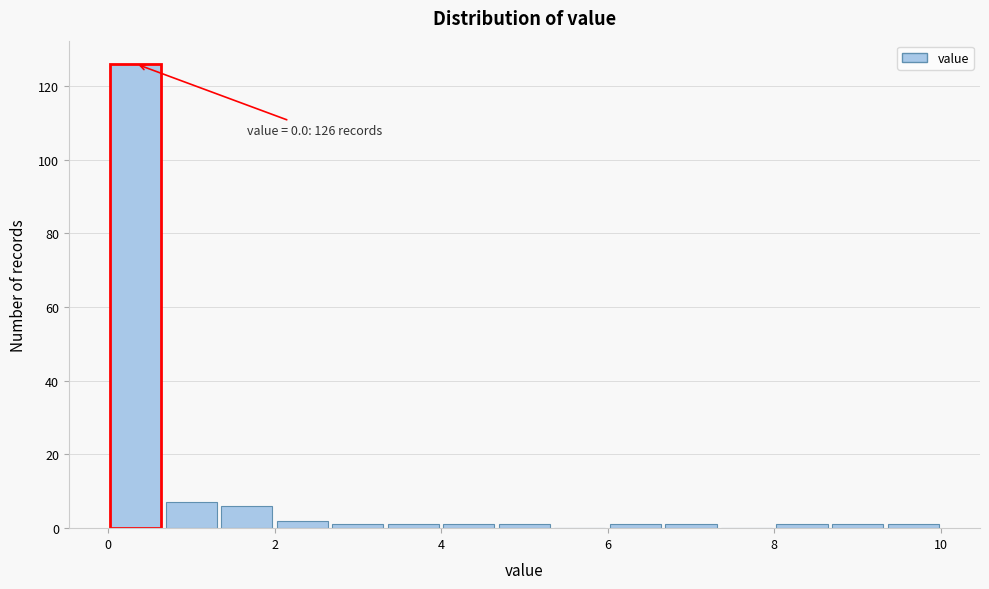

Read against the x-axis, roughly where is the centre of the tallest bar?

0.4